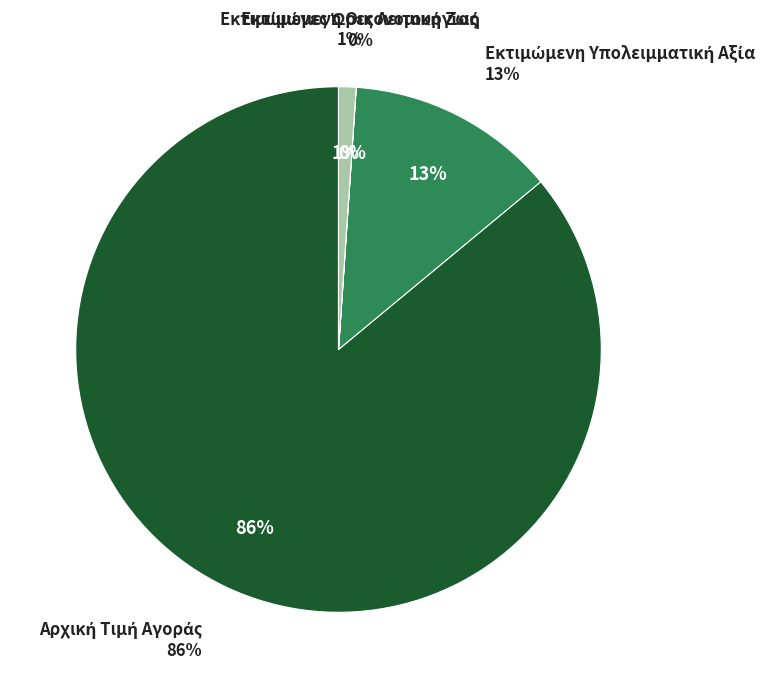

Which category has the smallest portion of the pie?

Εκτιμώμενη Οικονομική Ζωή